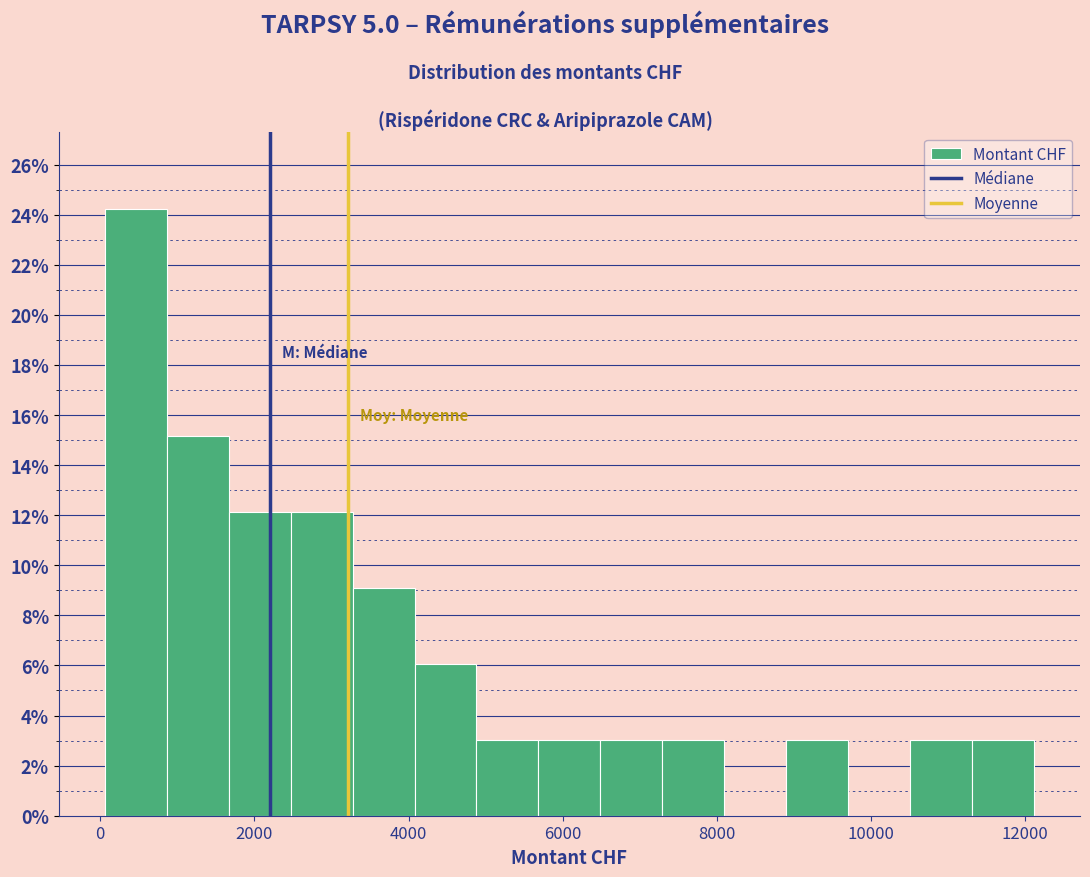

Reading left to right, transcribe this chart: for each bar, give the range it covers on the x-axis and its height. Neither the bar edges nor the heights are printed on the chart, so give them approximately, as read against the axes.

0 to 800: 24.2
800 to 1600: 15.2
1600 to 2400: 12.2
2400 to 3200: 12.2
3200 to 4000: 9.0
4000 to 4800: 6.0
4800 to 5600: 3.0
5600 to 6400: 3.0
6400 to 7200: 3.0
7200 to 8000: 3.0
8000 to 8800: 0
8800 to 9600: 3.0
9600 to 10600: 0
10600 to 11400: 3.0
11400 to 12200: 3.0